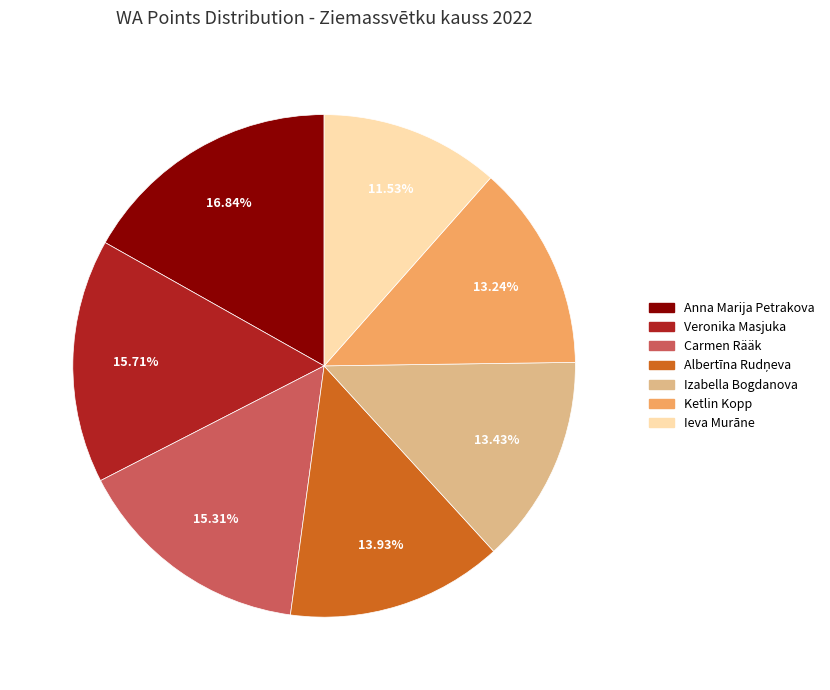

How many slices are in this pie chart?

7